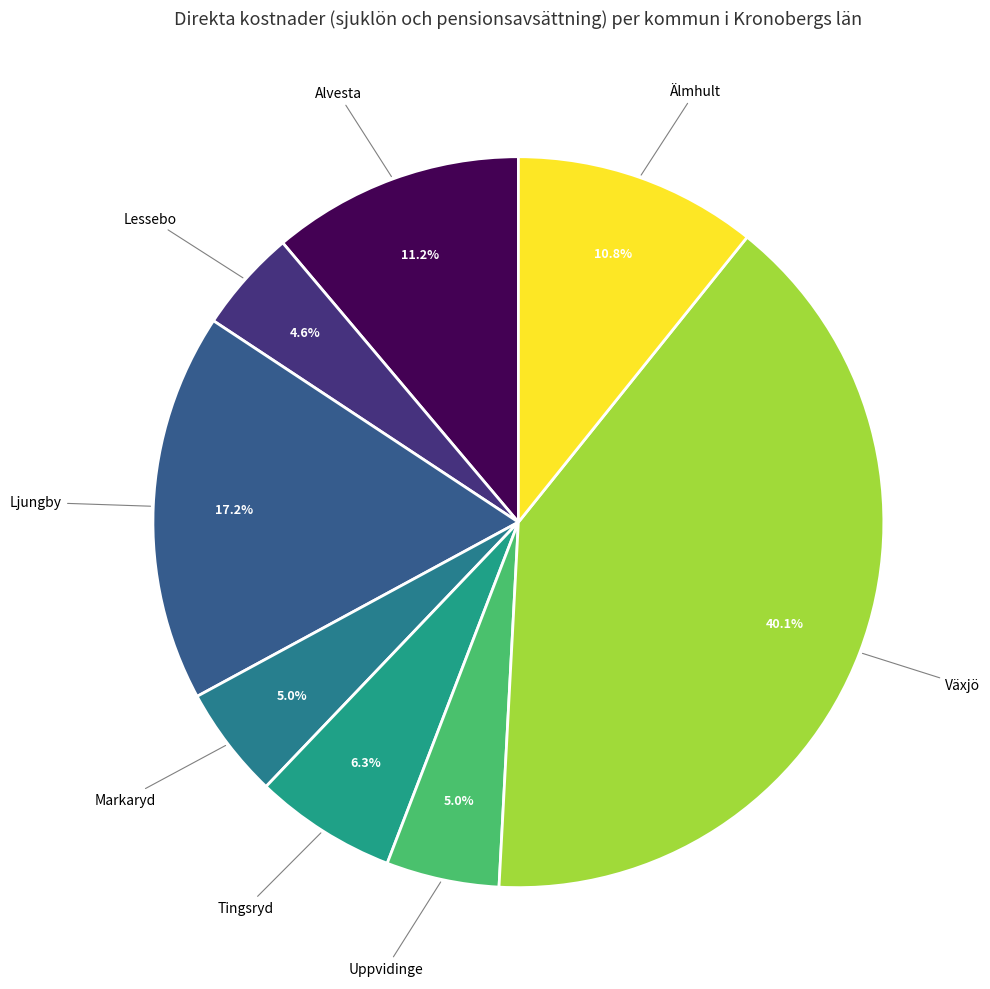

Count the number of slices in the pie.

8